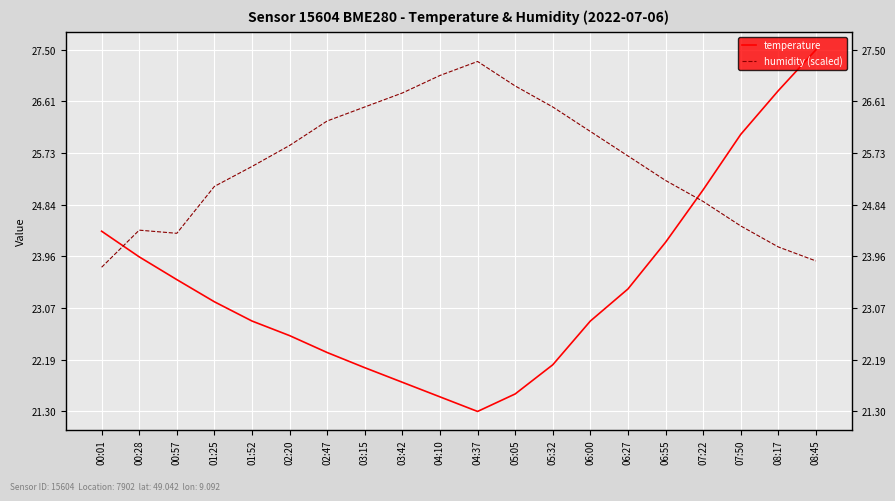

Is this an area chart (filled region under the line)?

No